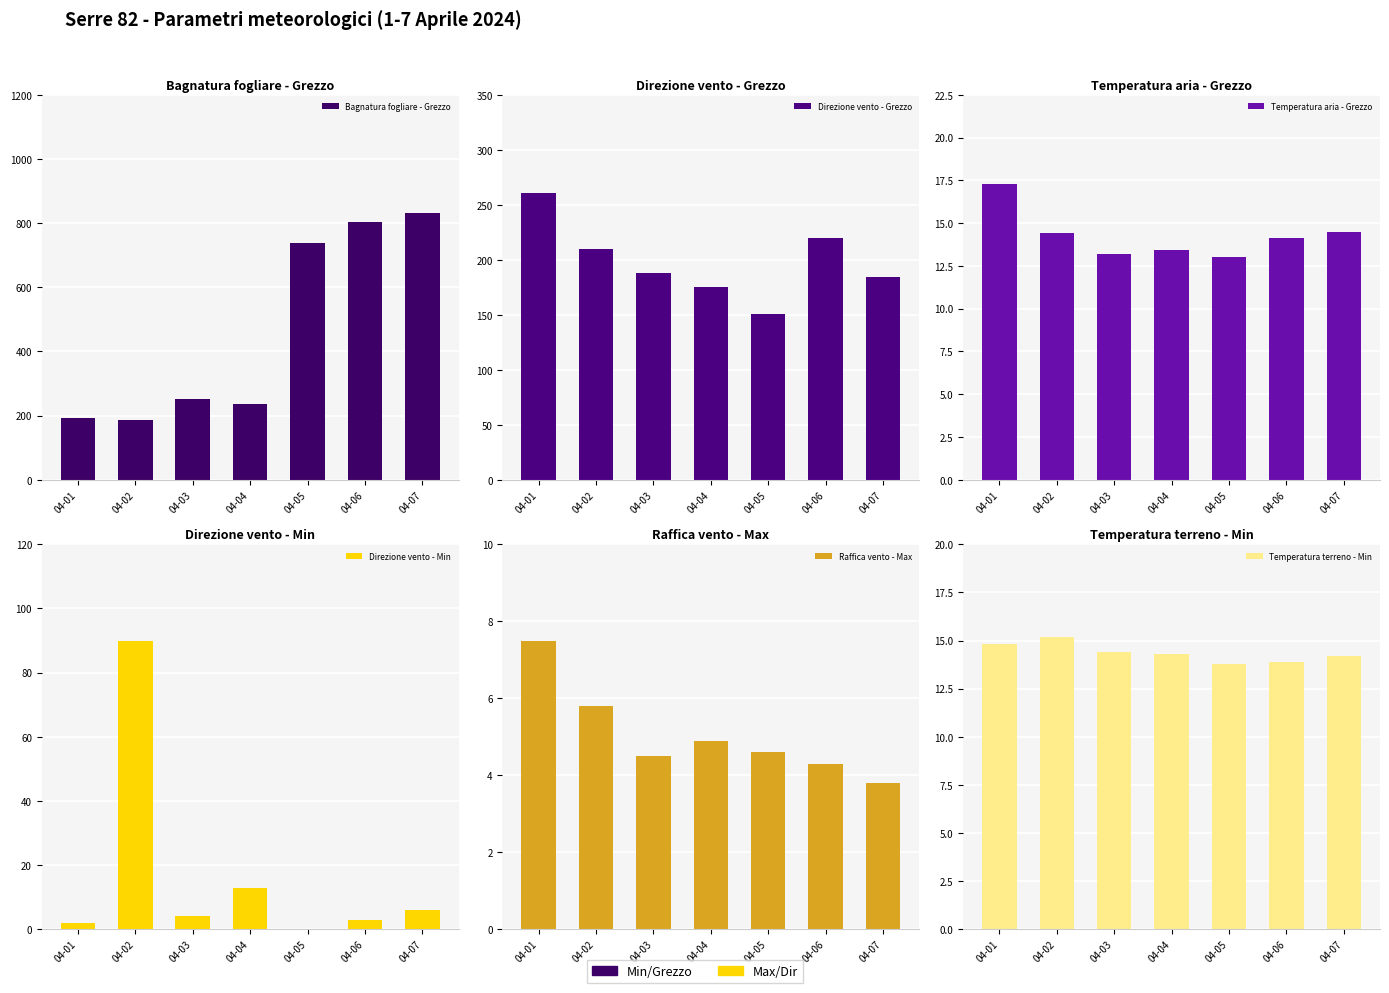

Which series changed the most between 04-02 and 04-05?

Bagnatura fogliare - Grezzo